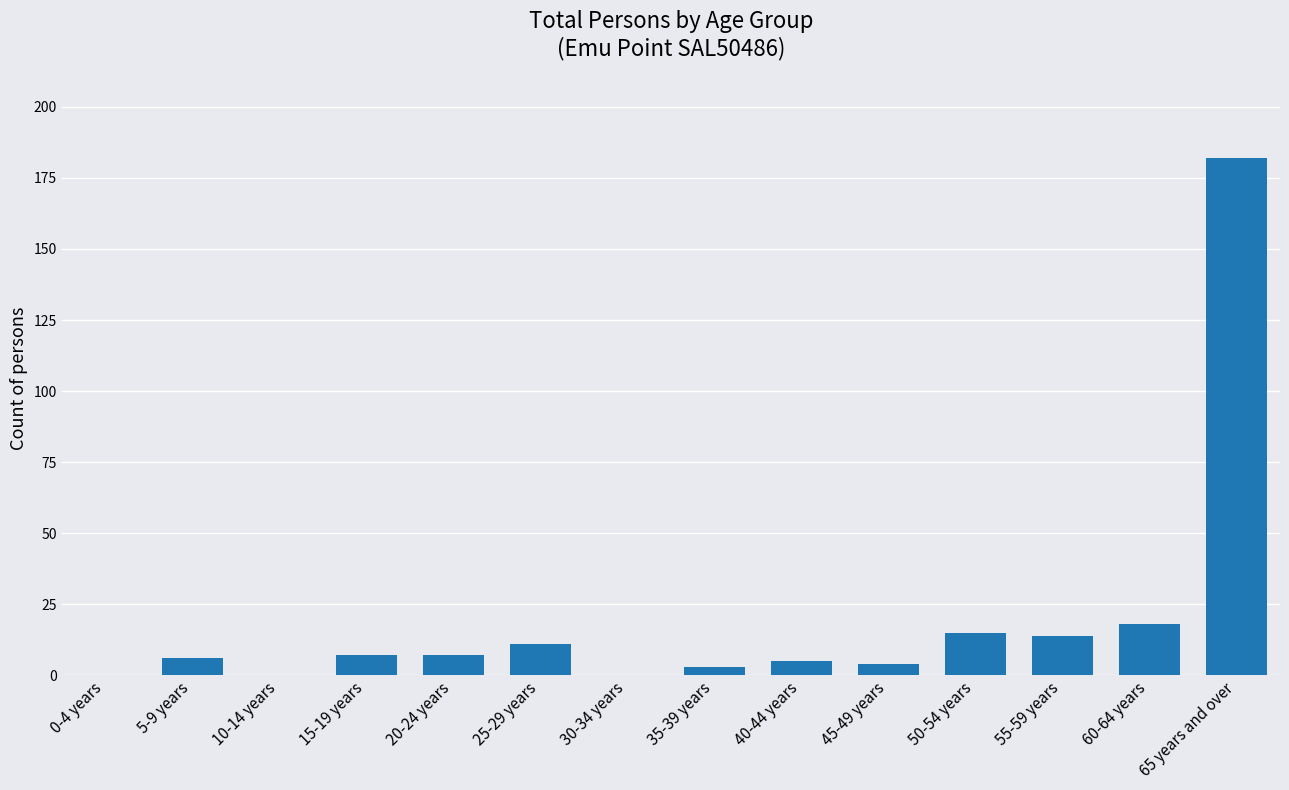

At which category does the chart reach its peak across all series?

65 years and over